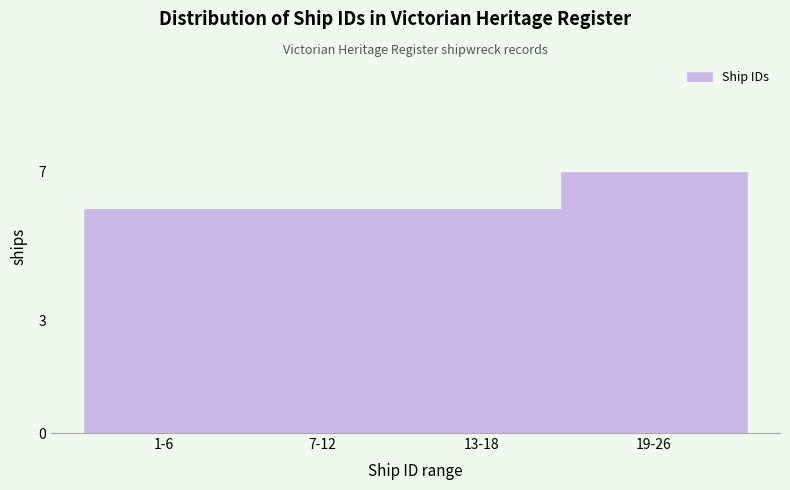

Reading left to right, list all the values displayed in this chart.

6	6	6	7